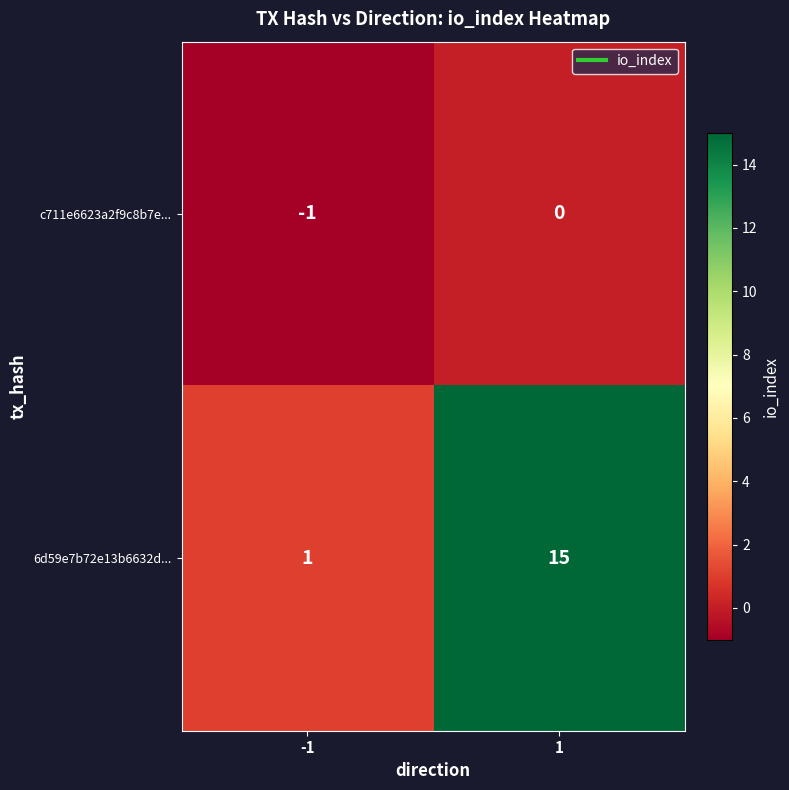

What is the sum of the 6d59e7b72e13b6632d... values at -1 and 1?

16